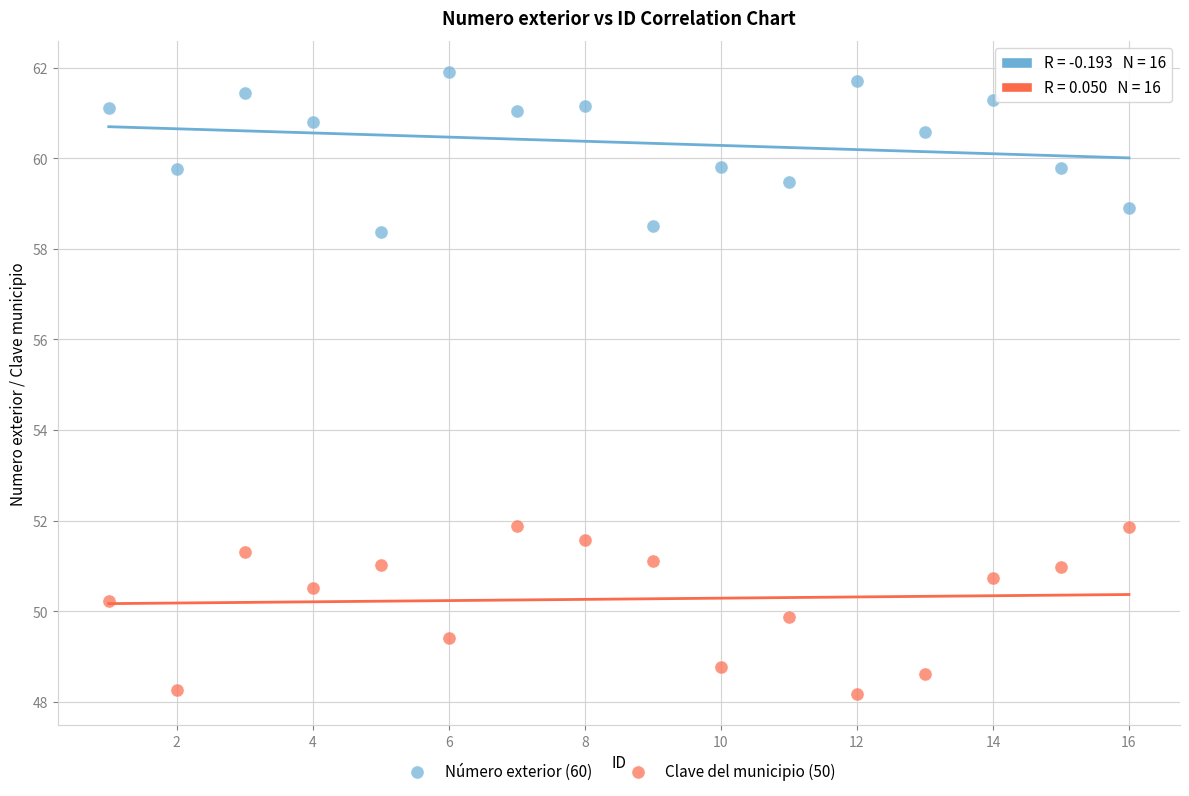

Which series has the largest Y range (max minus min)?

Clave del municipio (50)